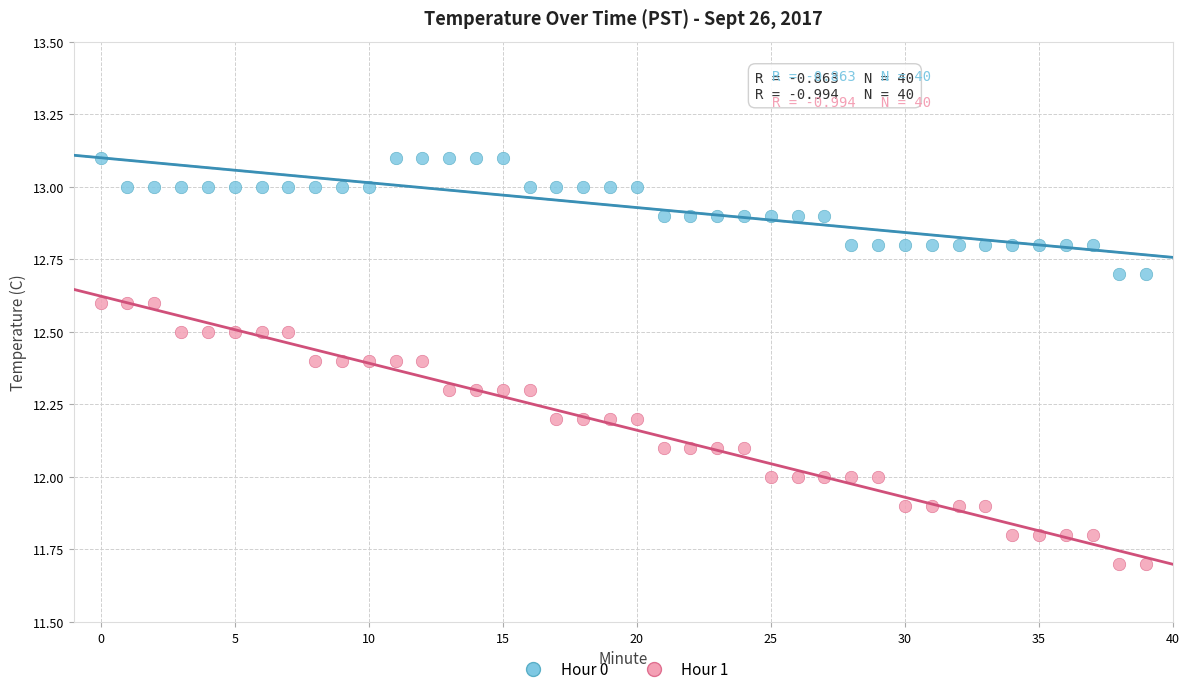

Which series contains the lowest Y value?

Hour 1